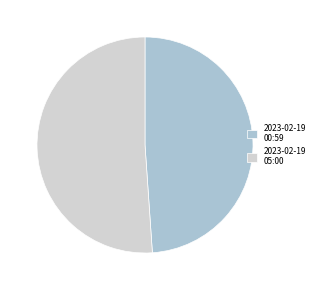

Which slice is the largest?

2023-02-19 05:00